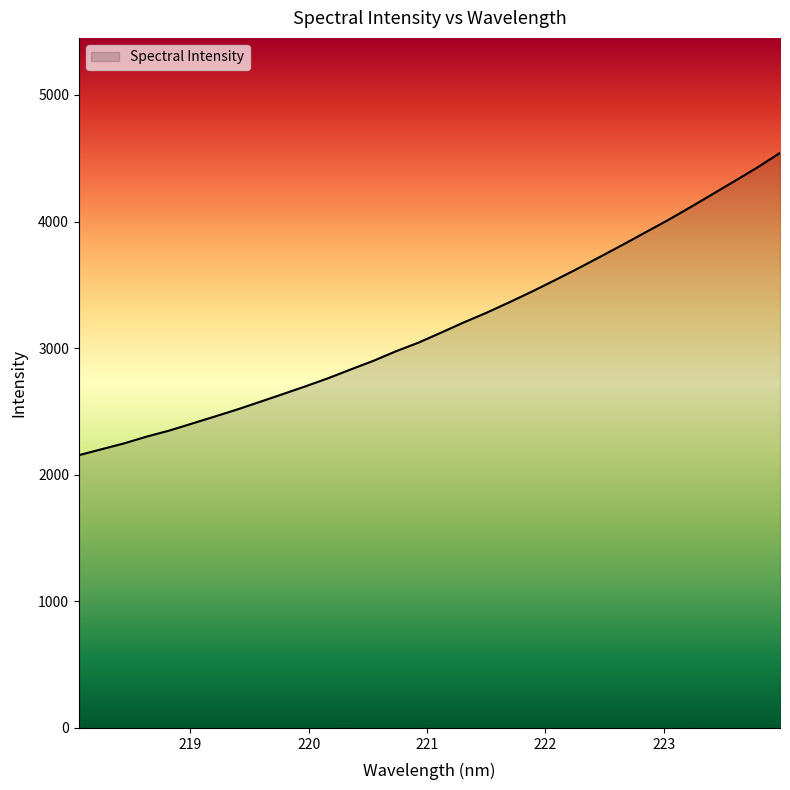

What is the minimum value shown in the chart?

2154.7